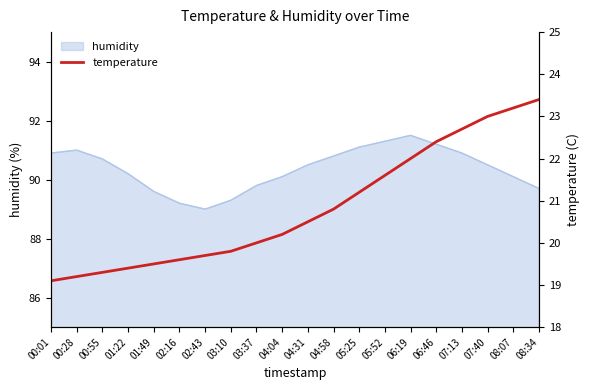

The chart shows a value of 27.5 at 04:58. True or false?

False